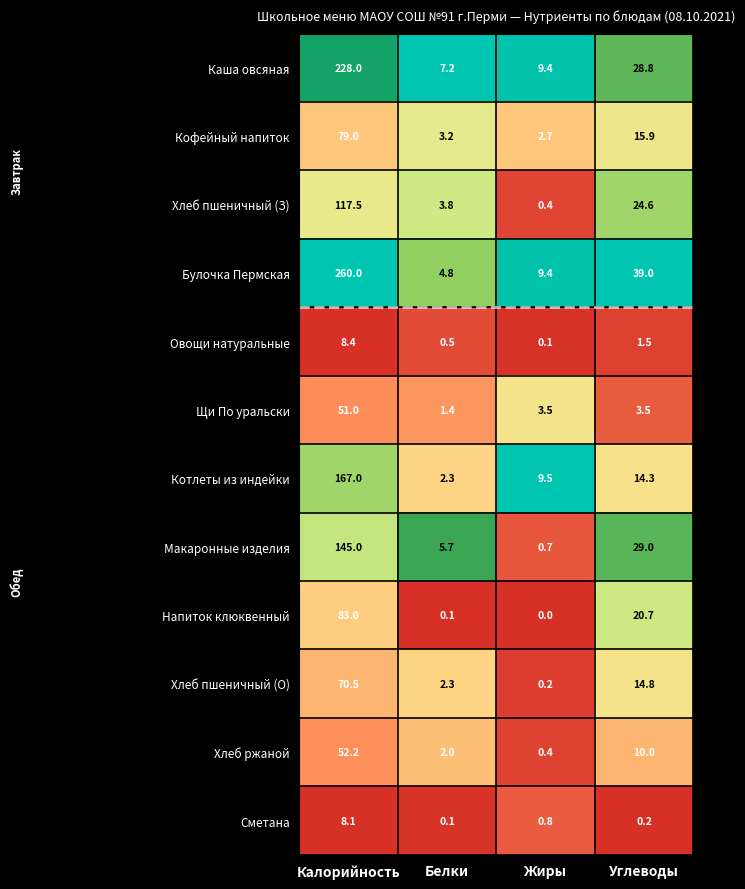

At which category does the chart reach its minimum across all series?

Жиры